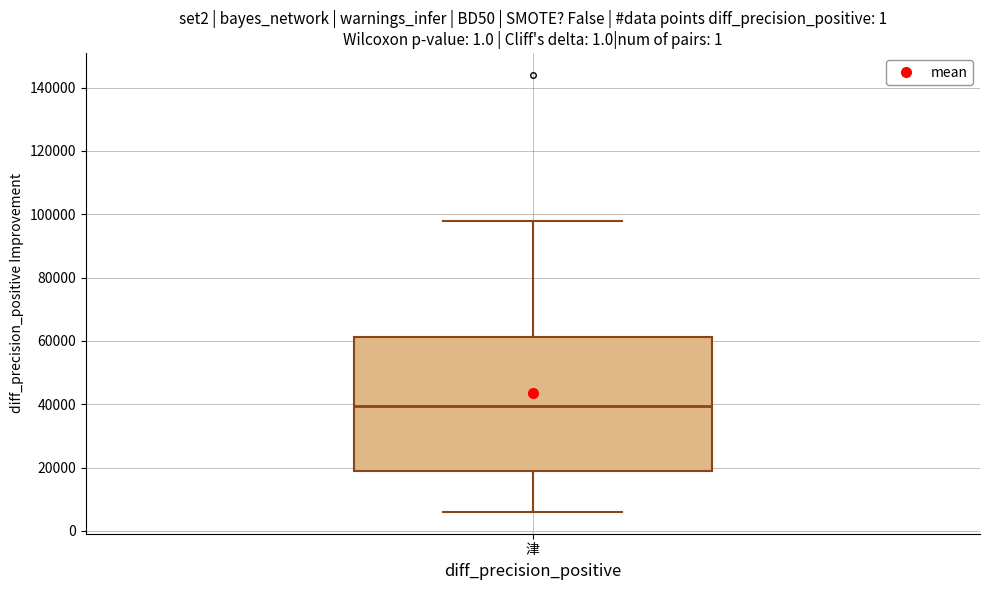

Where does the upper whisker of the box for 津 end on the y-axis? The values are not printed on the chart, so give them approximately, as read against the axis.

98000